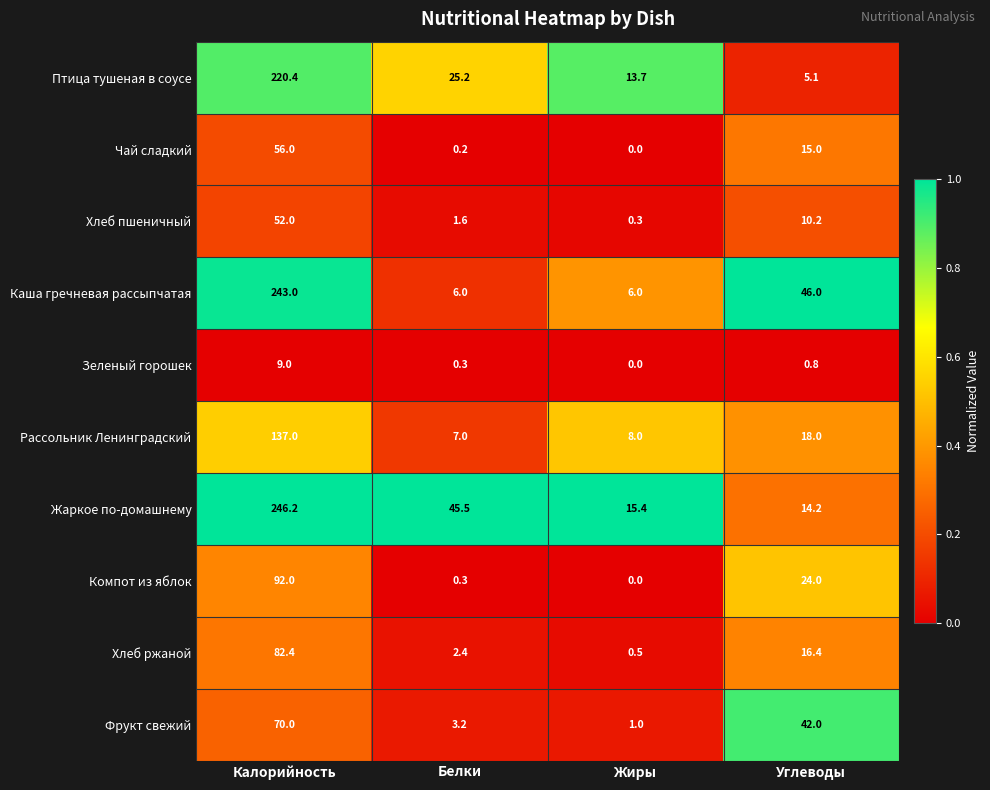

Is the value of Птица тушеная в соусе at Белки greater than the value of Компот из яблок at Белки?

Yes